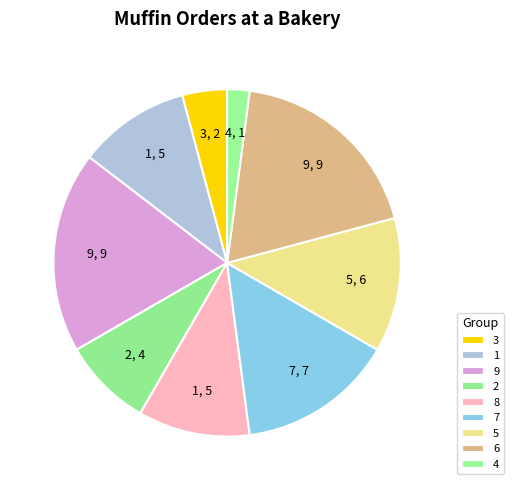

What is the largest slice in the pie chart?

9